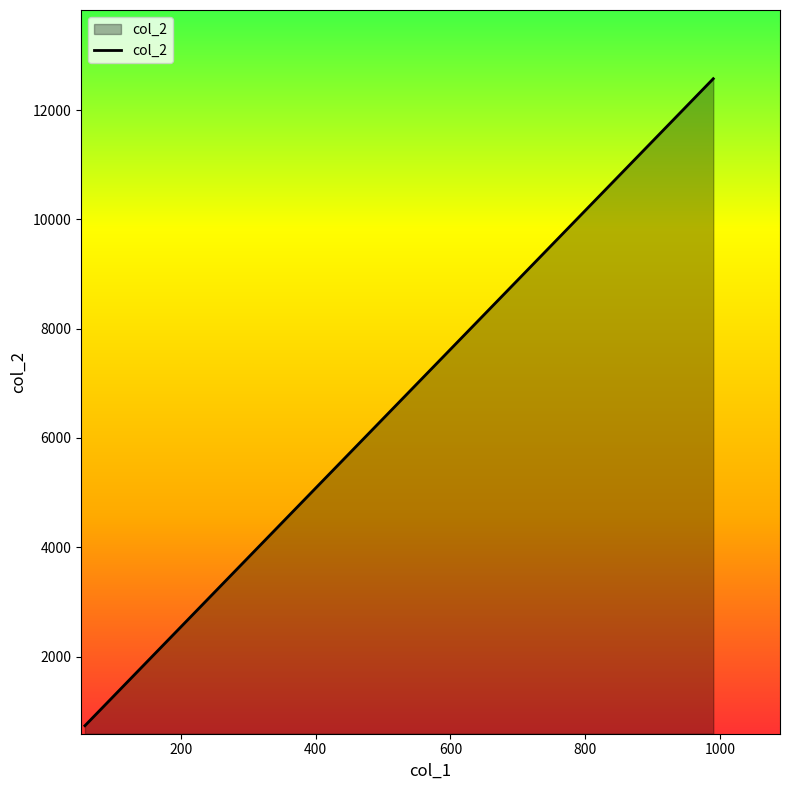

What is the label of the 1st point from the right?

990